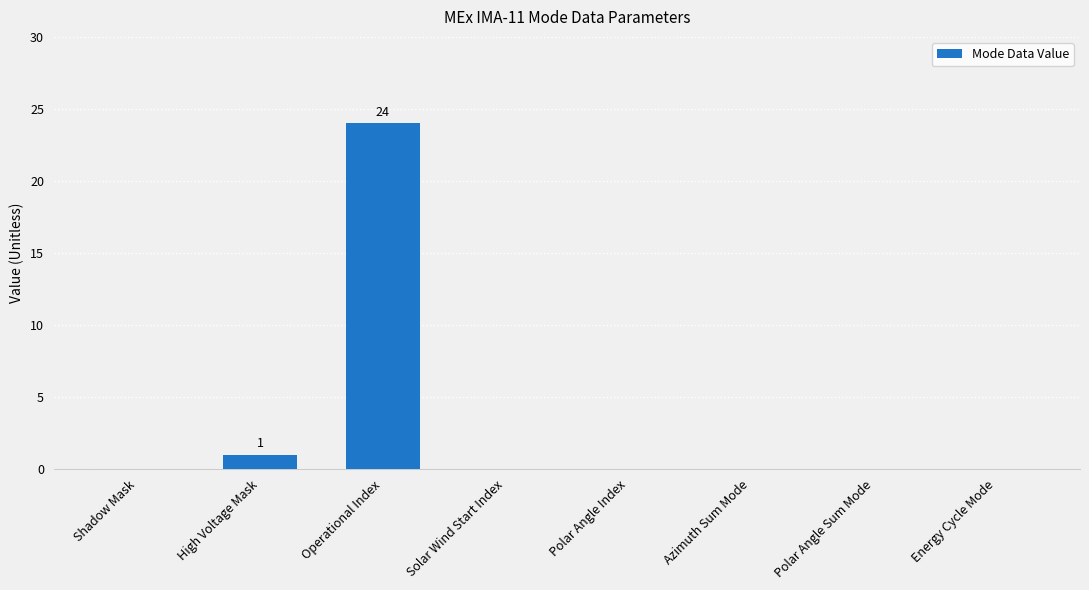

Are the bars horizontal?

No